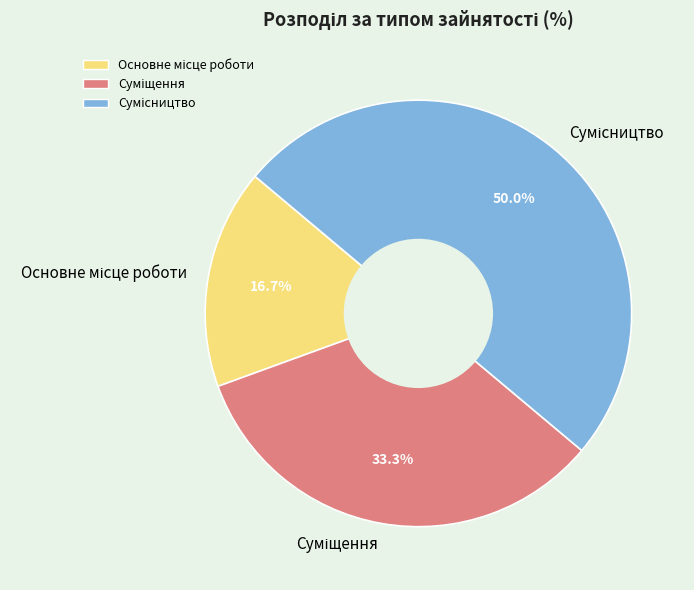

How many slices are in this pie chart?

3